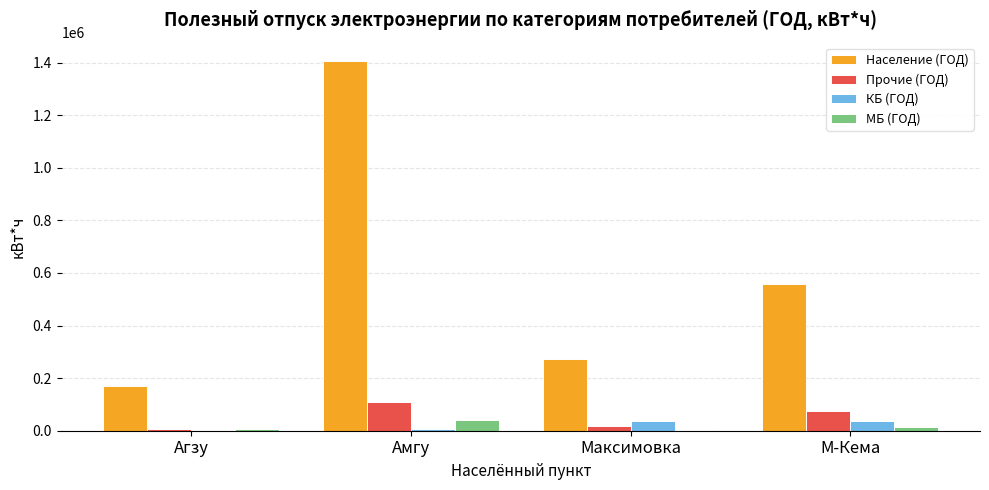

The value of Население (ГОД) at Амгу is 2500981.1. True or false?

False